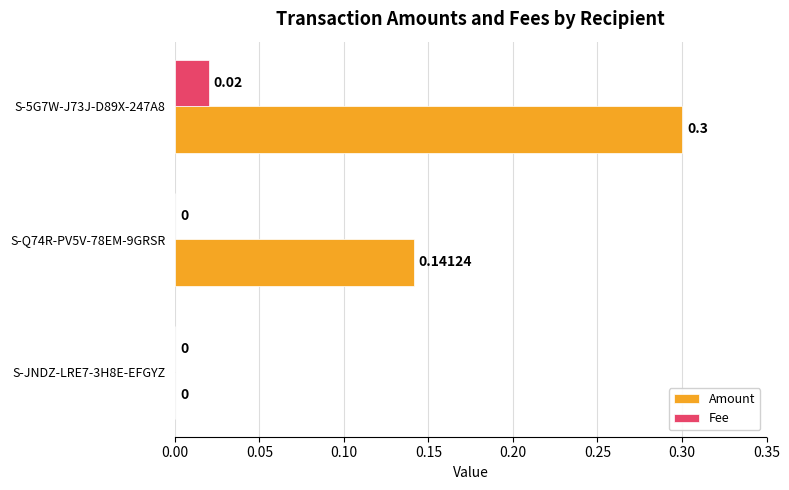

Which series changed the most between S-JNDZ-LRE7-3H8E-EFGYZ and S-5G7W-J73J-D89X-247A8?

Amount